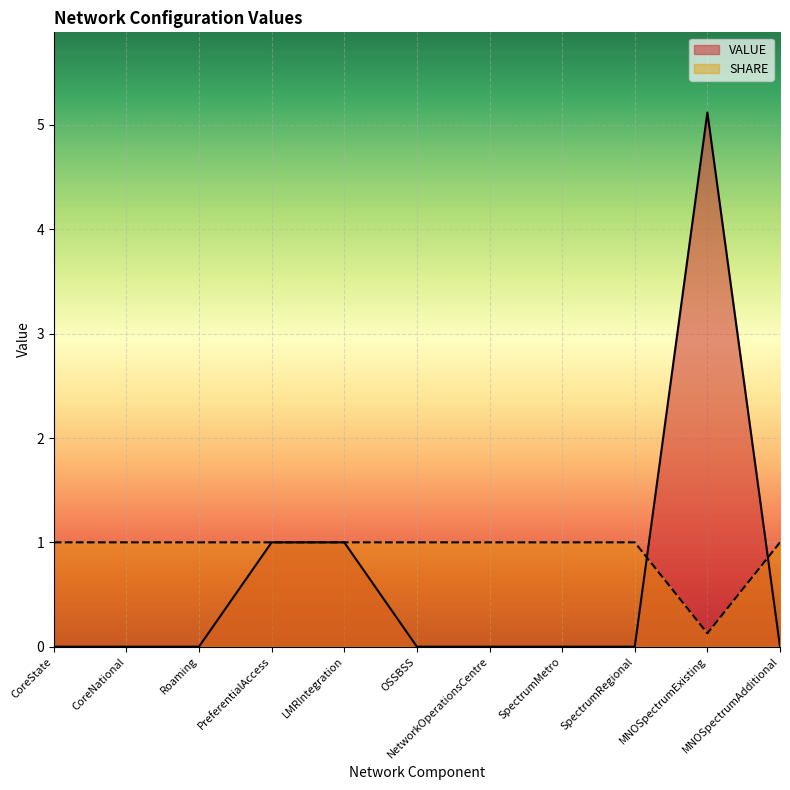

How many times do VALUE and SHARE cross each other?

2